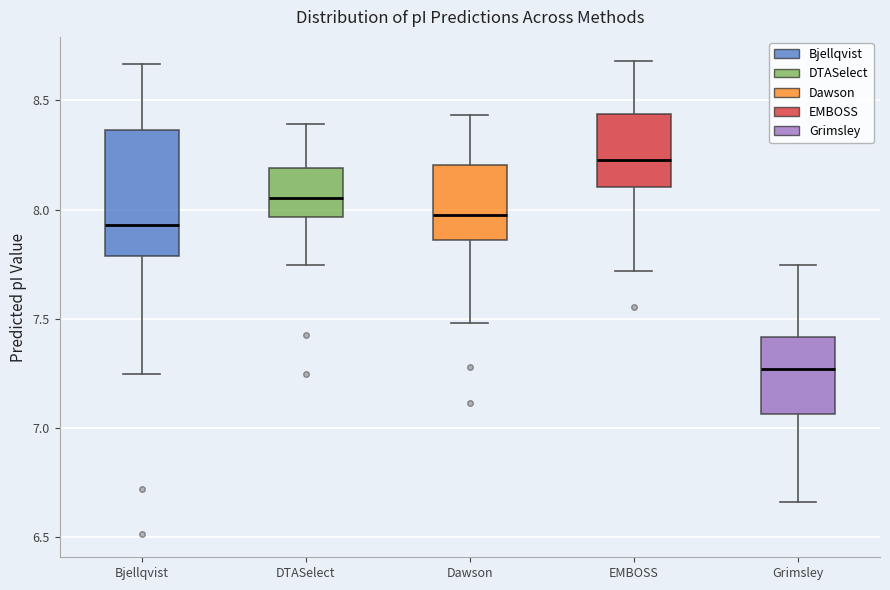

Where is the lower edge of the box for EMBOSS on the y-axis? The values are not printed on the chart, so give them approximately, as read against the axis.

8.10